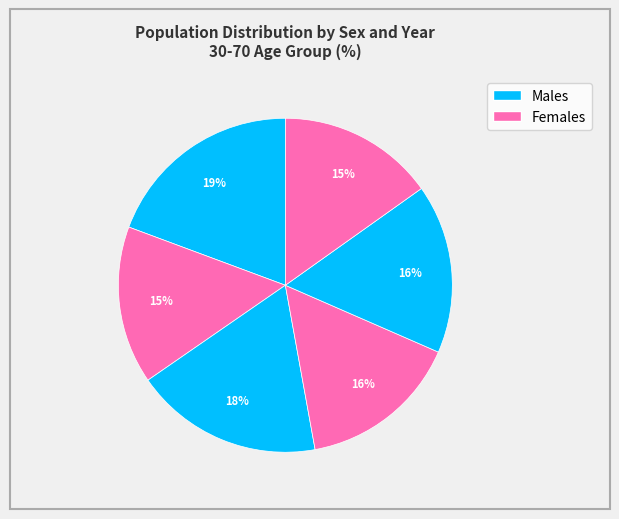

Which slice is the smallest?

Female 2010